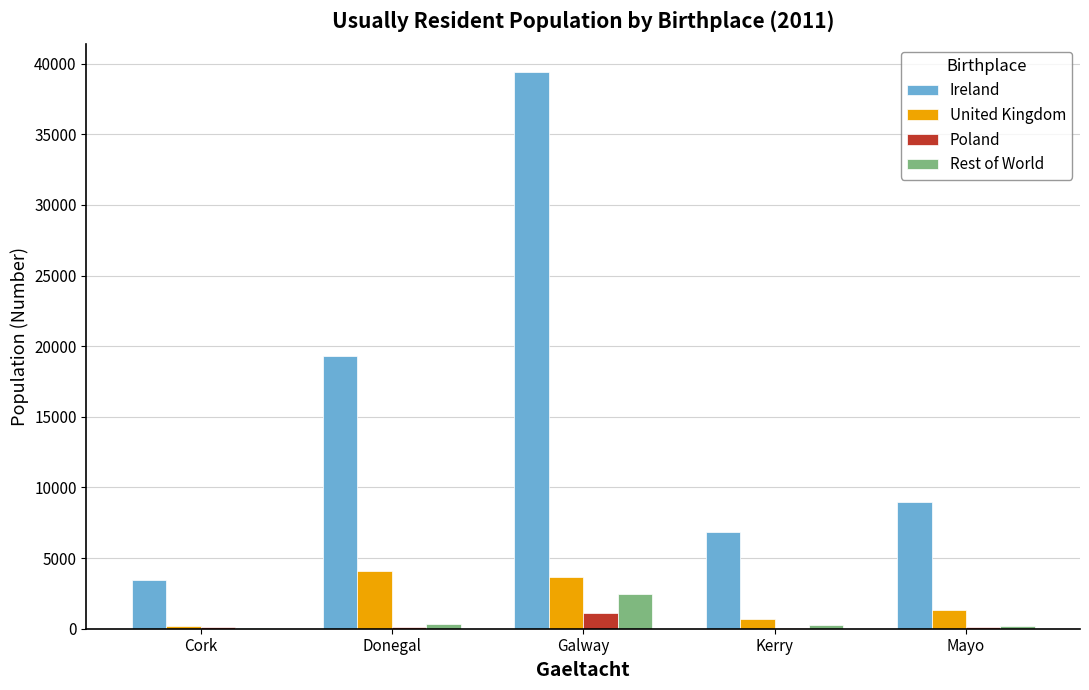

Which category has the highest value across all series?

Galway